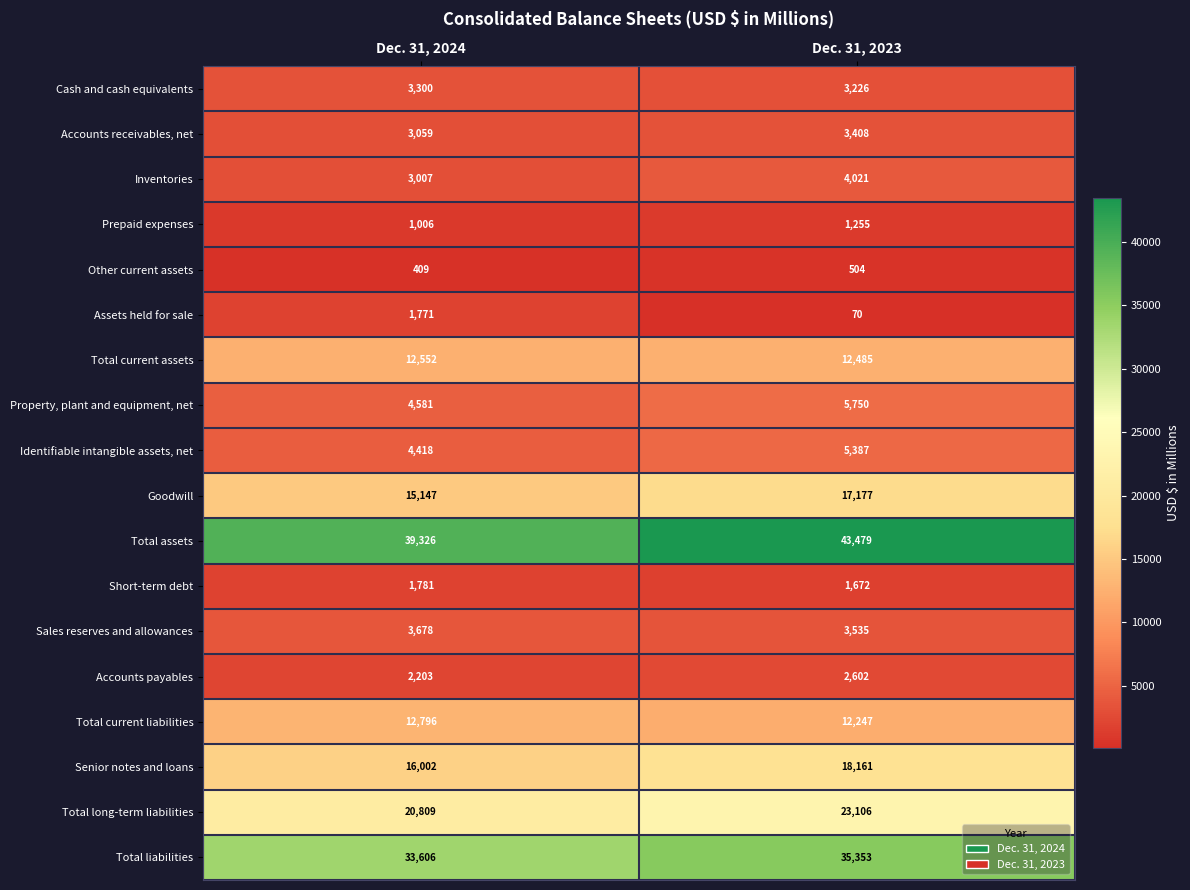

At which category does the chart reach its peak across all series?

Dec. 31, 2023